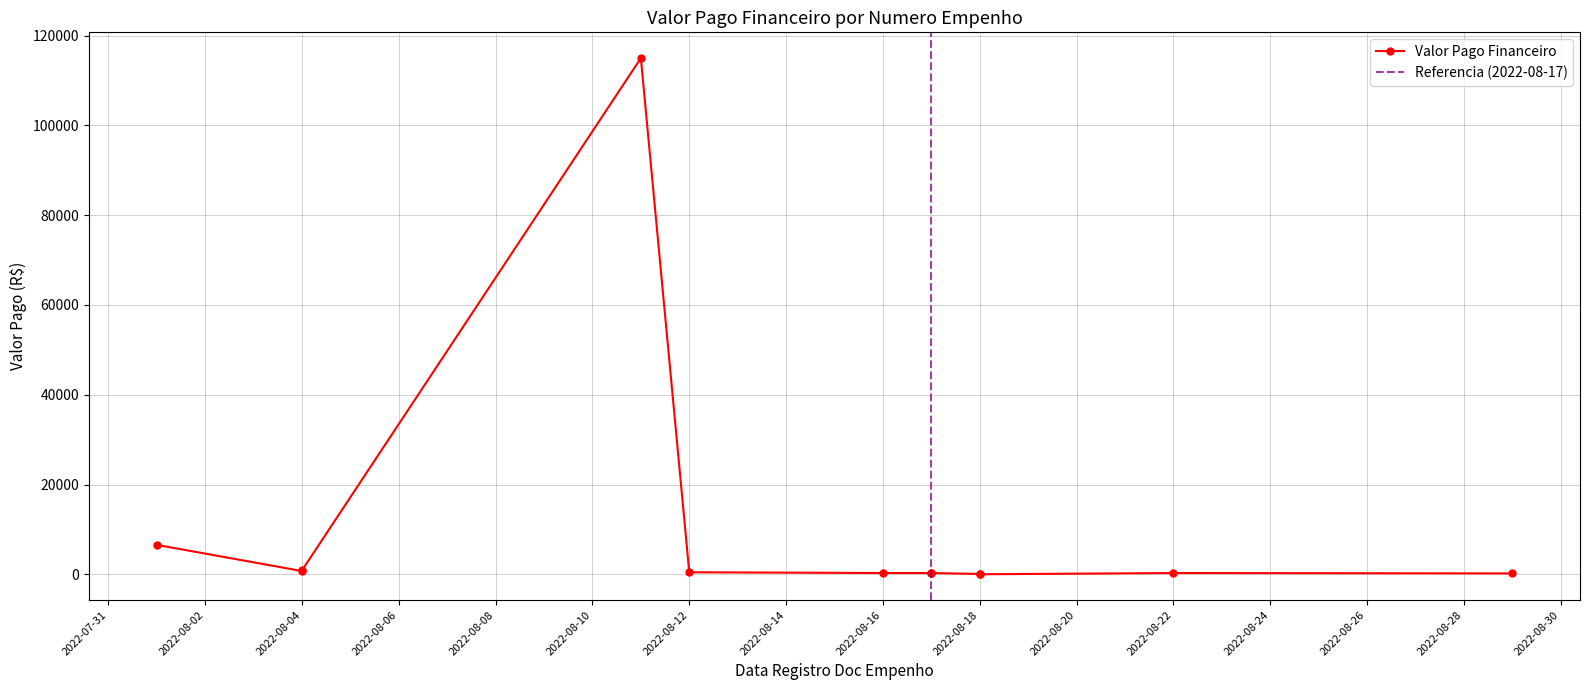

Which category has the highest value across all series?

2022-08-11